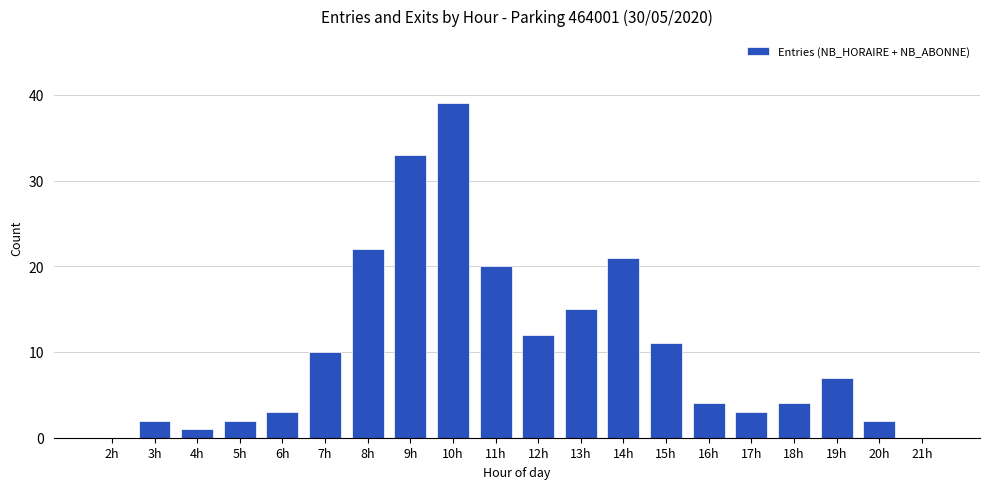

Reading left to right, transcribe all the data shown in this chart.

0	2	1	2	3	10	22	33	39	20	12	15	21	11	4	3	4	7	2	0